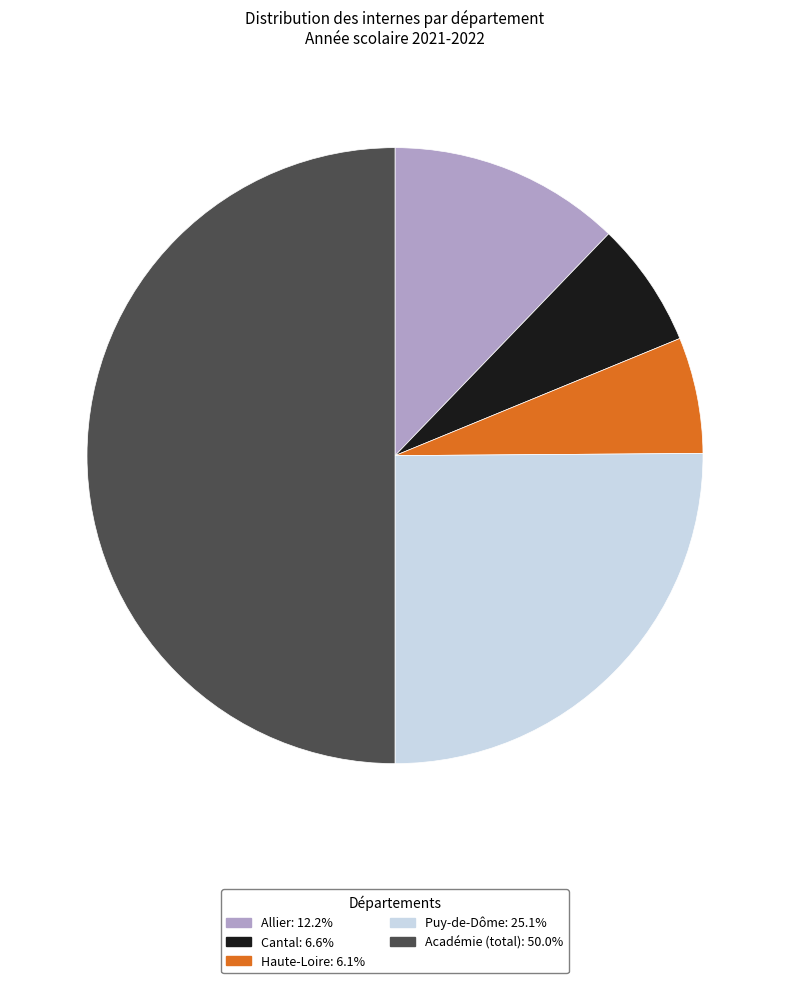

Between Cantal and Académie (total), which is larger?

Académie (total)